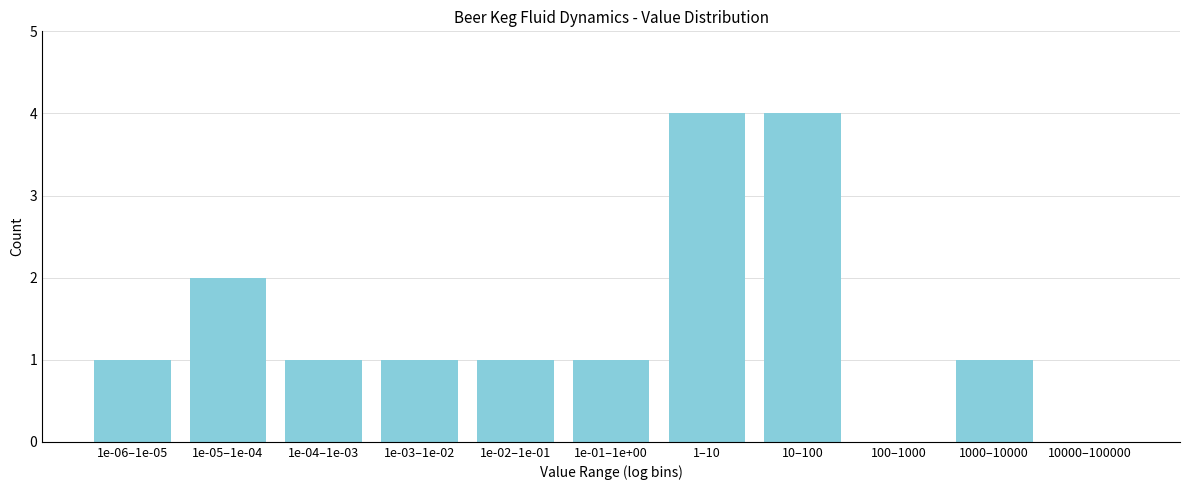

Reading left to right, extract all data points from this chart.

1e-06–1e-05=1	1e-05–1e-04=2	1e-04–1e-03=1	1e-03–1e-02=1	1e-02–1e-01=1	1e-01–1e+00=1	1–10=4	10–100=4	100–1000=0	1000–10000=1	10000–100000=0